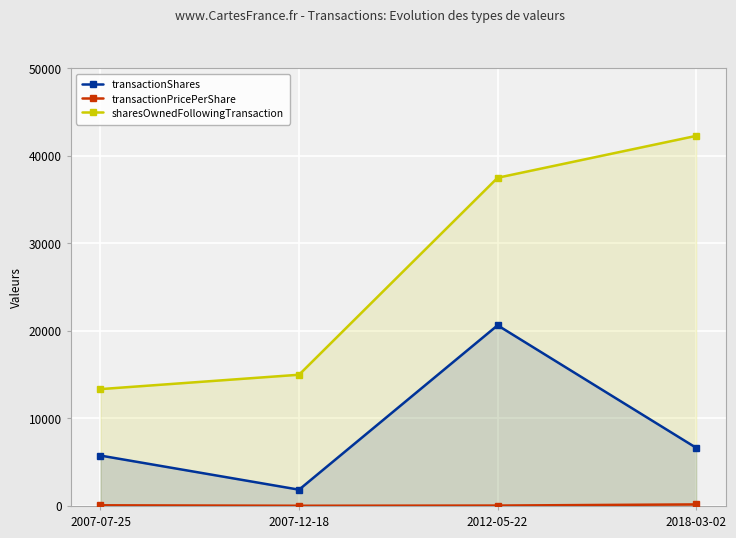

What is the approximate value of transactionPricePerShare at 2007-07-25?

78.0